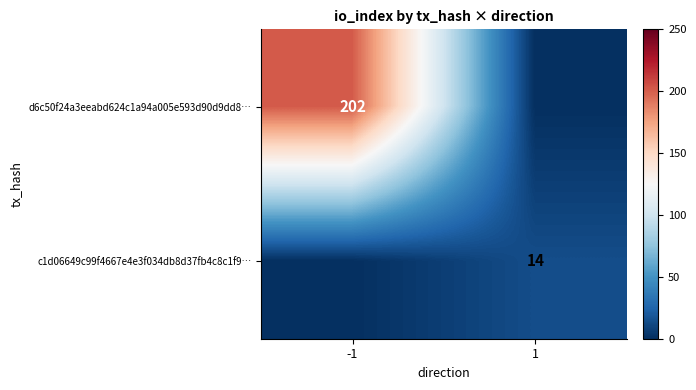

Is it true that c1d06649c99f4667e4e3f034db8d37fb4c8c1f9… equals 3 at 1?

False